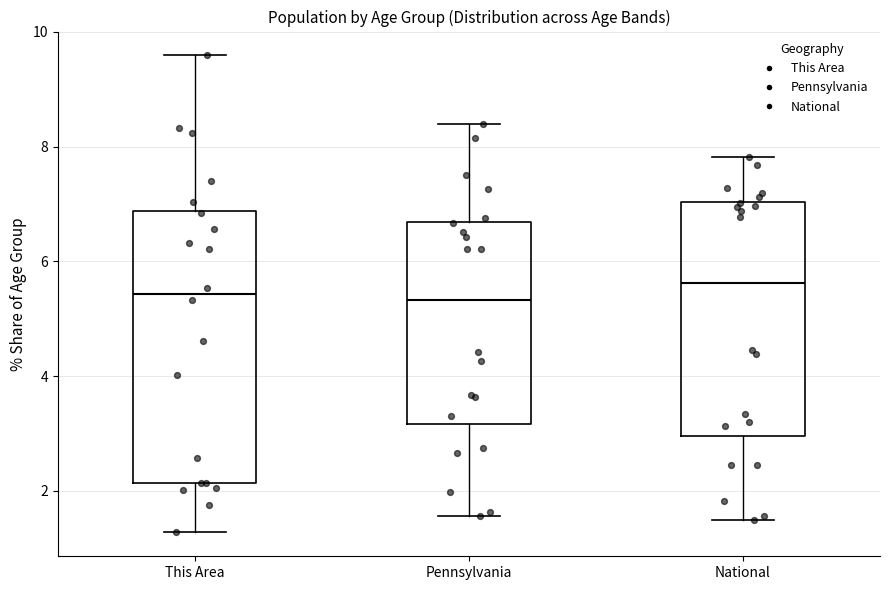

Where does the lower whisker of the box for This Area end on the y-axis? The values are not printed on the chart, so give them approximately, as read against the axis.

1.2